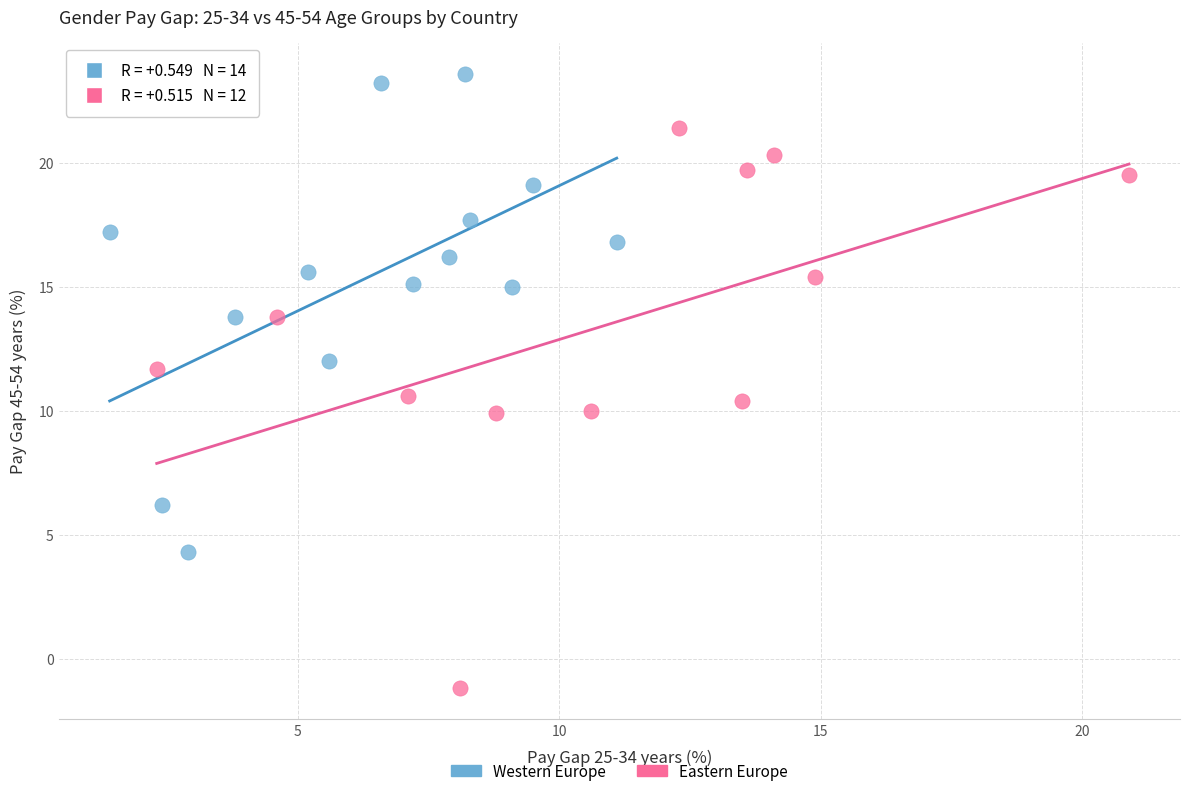

Which series has the widest spread of Y values?

Eastern Europe